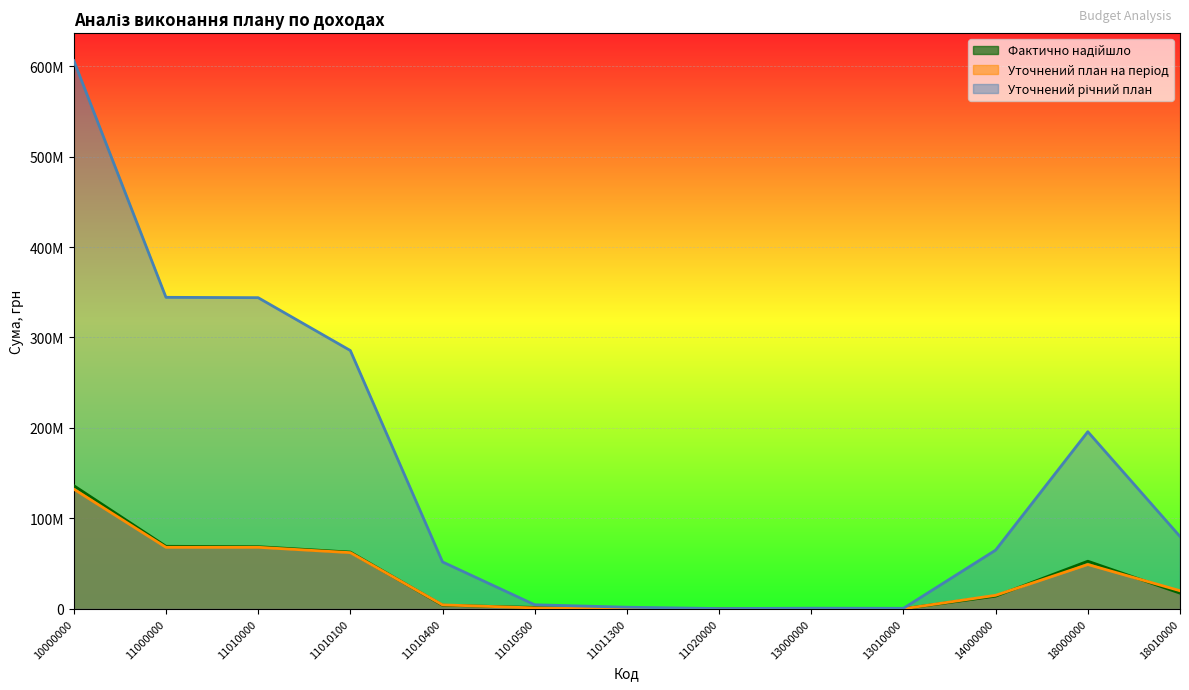

True or false: Фактично надійшло and Уточнений план на період intersect in this chart.

True